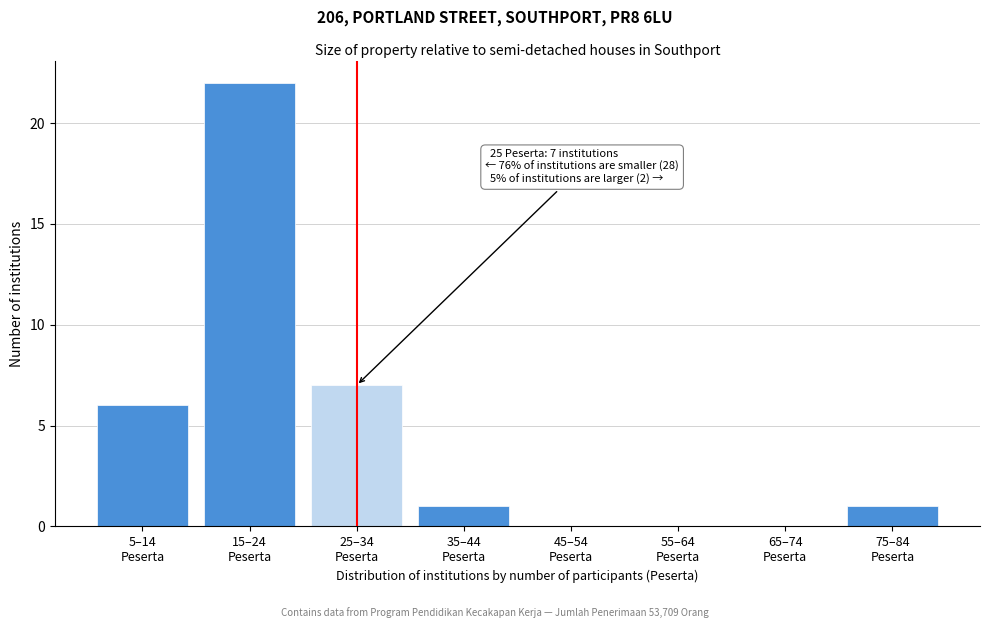

What is the sum of all values?

37